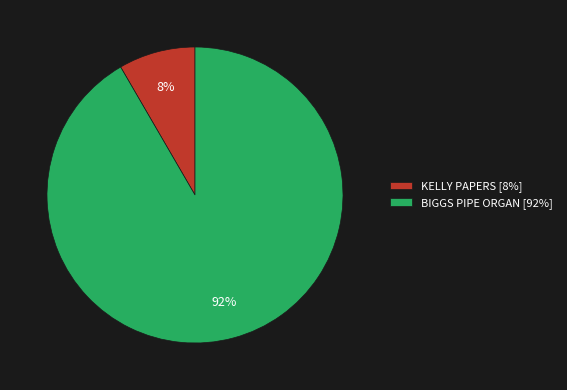

What is the largest slice in the pie chart?

BIGGS PIPE ORGAN